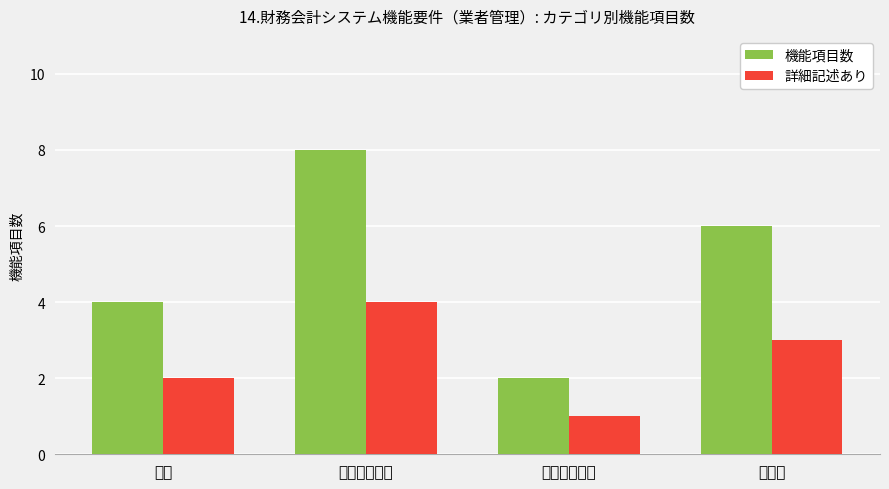

Reading right to left, extract all data points from this chart.

機能項目数: 6	2	8	4
詳細記述あり: 3	1	4	2